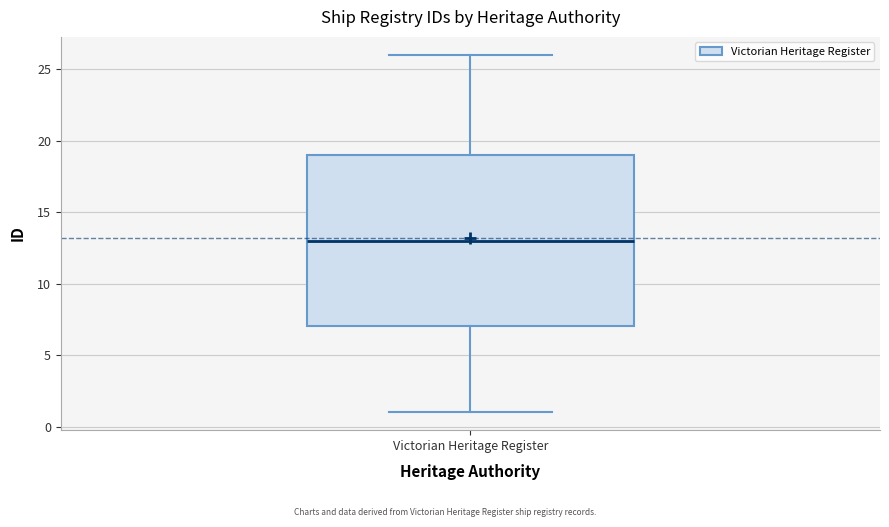

Where does the upper whisker of the box for Victorian Heritage Register end on the y-axis? The values are not printed on the chart, so give them approximately, as read against the axis.

26